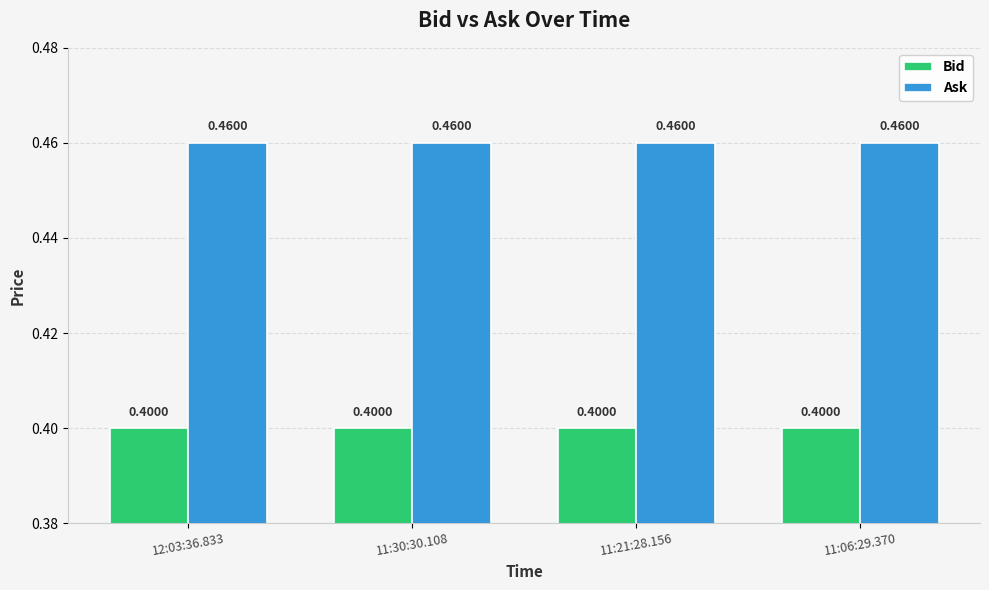

What position from the left is 11:21:28.156?

3